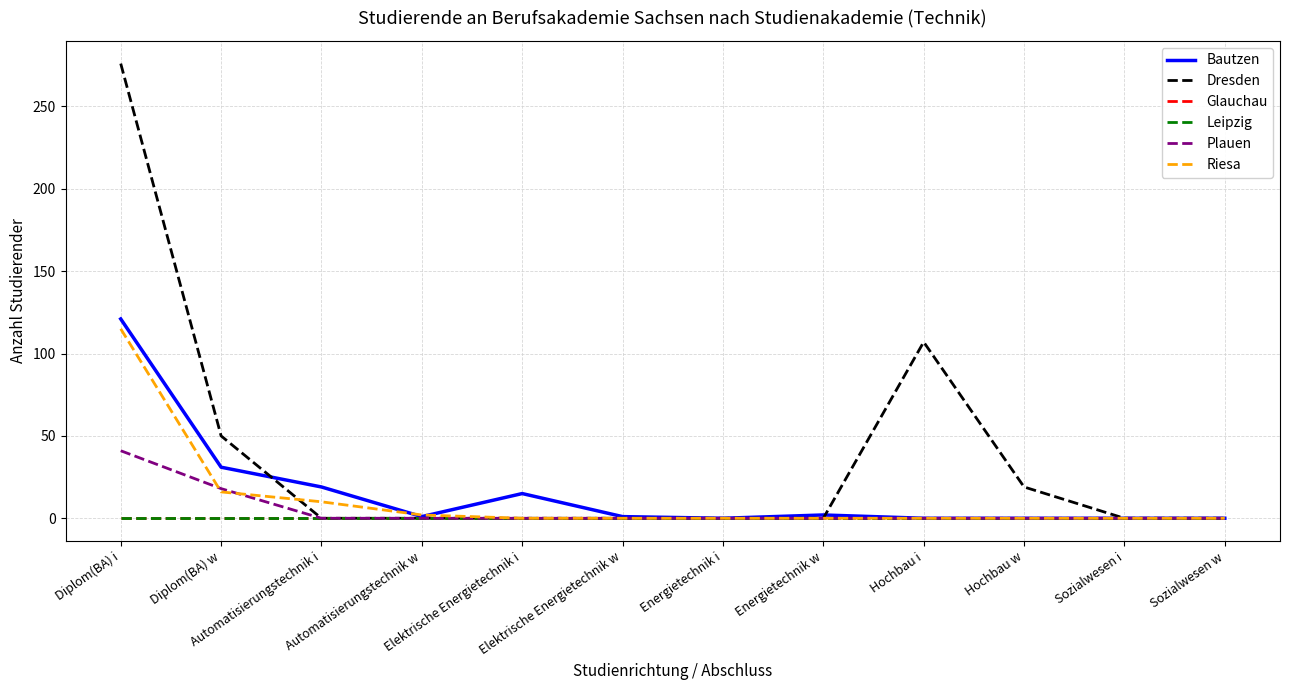

What is the difference between the Riesa values at Automatisierungstechnik w and Energietechnik i?

2